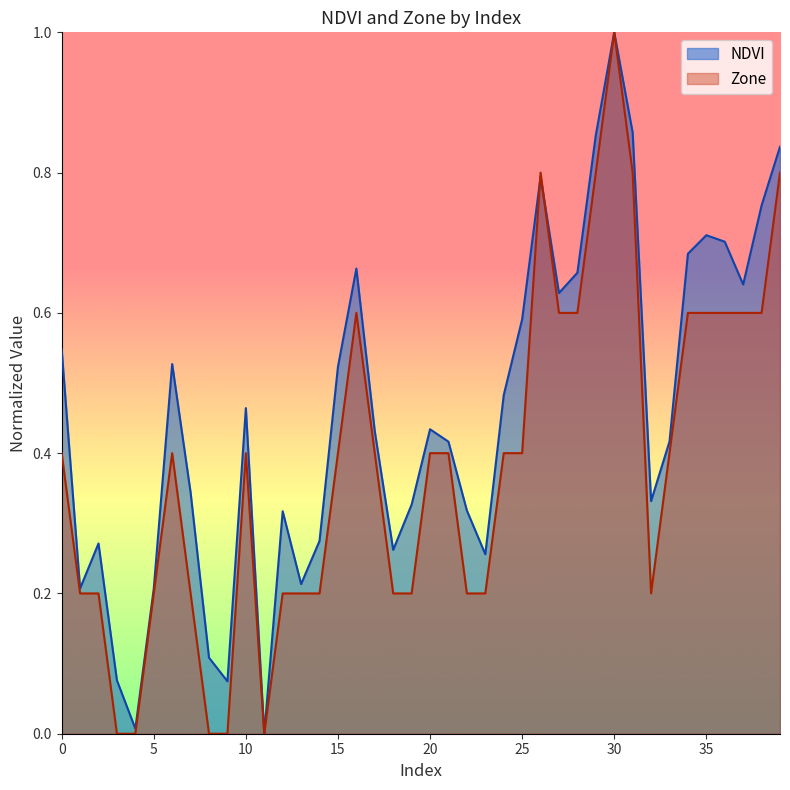

The value of Zone at 1 is 0.1. True or false?

False